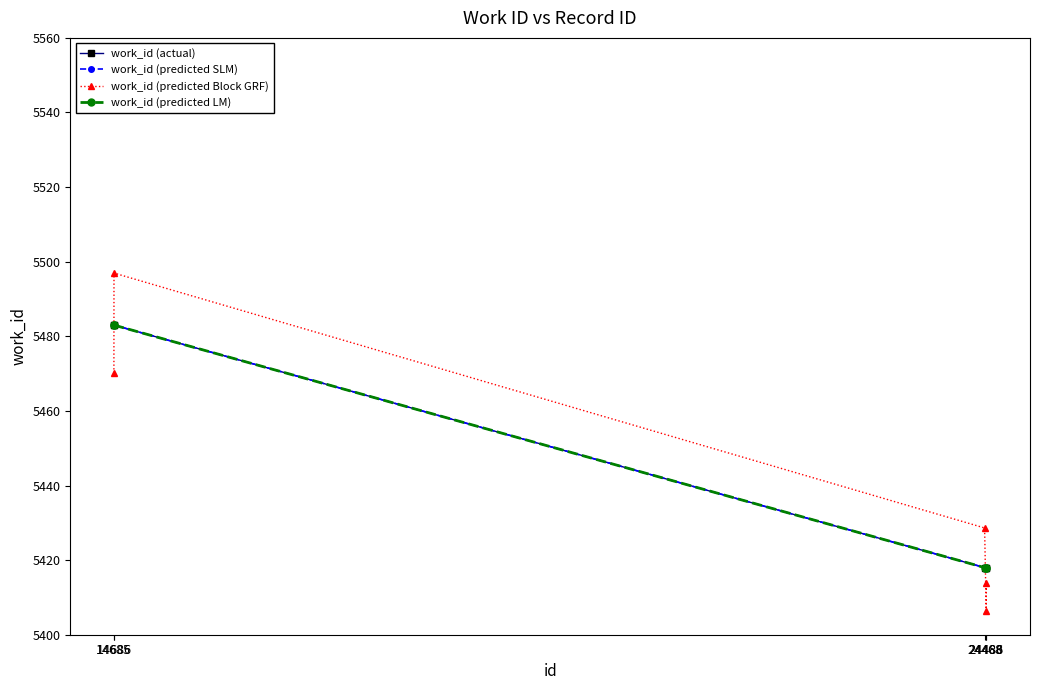

Where do work_id (predicted LM) and work_id (predicted Block GRF) first cross each other?

14685 and 14686